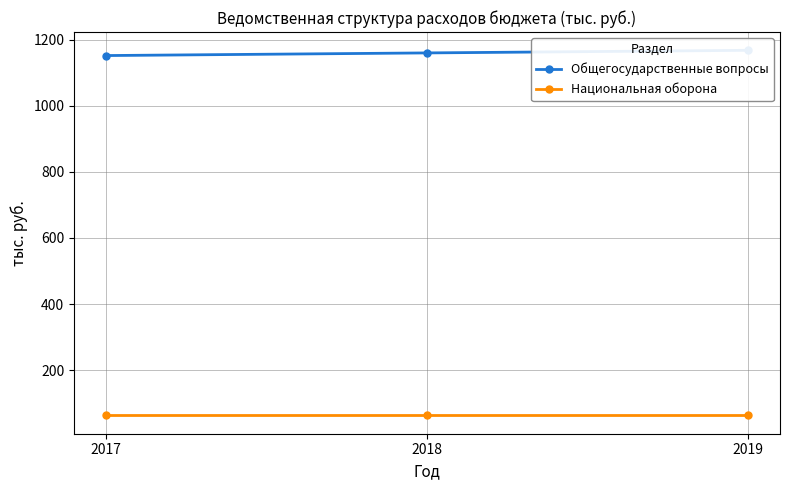

At which label does Общегосударственные вопросы first exceed 1160?

2018